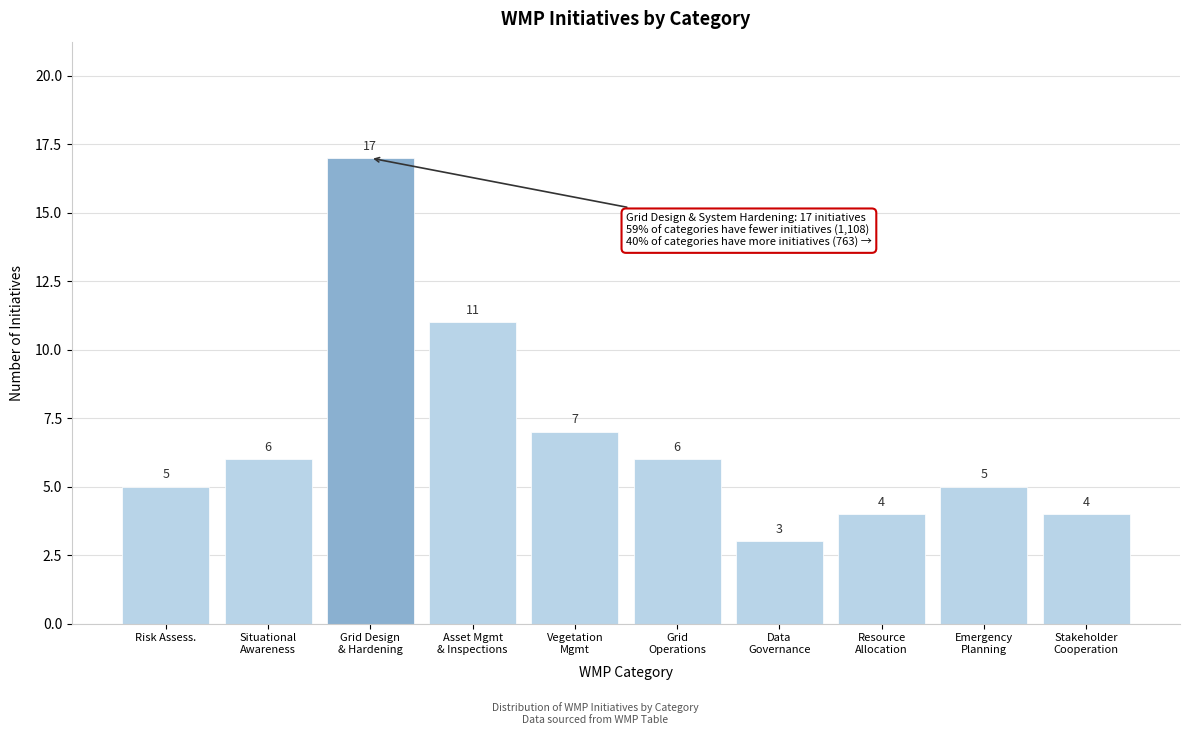

Reading right to left, list all the values displayed in this chart.

4	5	4	3	6	7	11	17	6	5